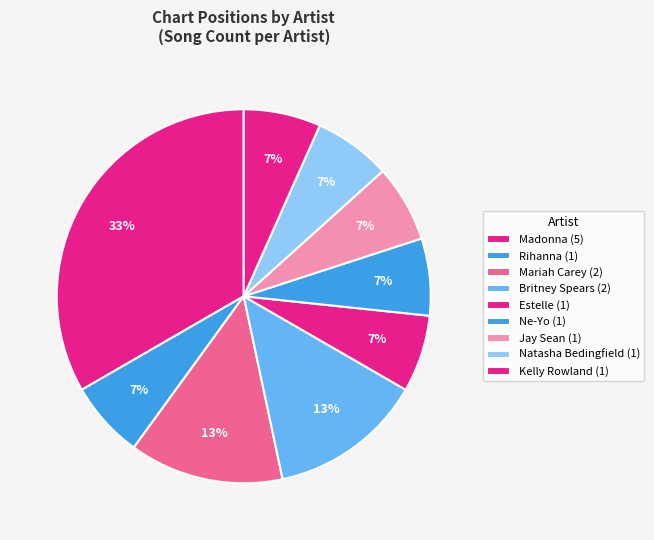

Combined, do Rihanna and Ne-Yo account for over 50%?

No